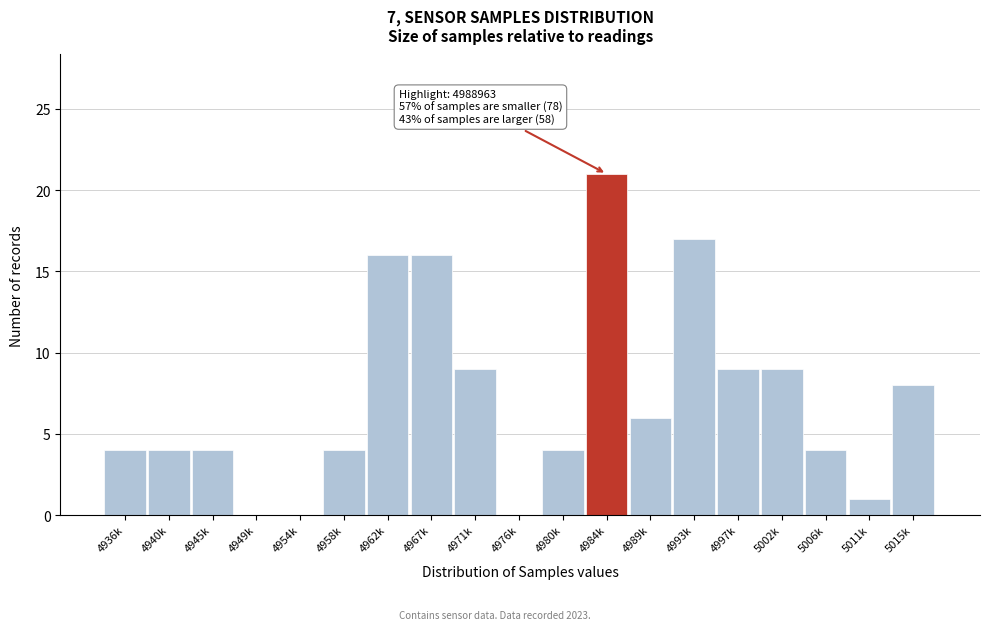

Reading right to left, transcribe all the data shown in this chart.

5015k=8	5011k=1	5006k=4	5002k=9	4997k=9	4993k=17	4989k=6	4984k=21	4980k=4	4976k=0	4971k=9	4967k=16	4962k=16	4958k=4	4954k=0	4949k=0	4945k=4	4940k=4	4936k=4